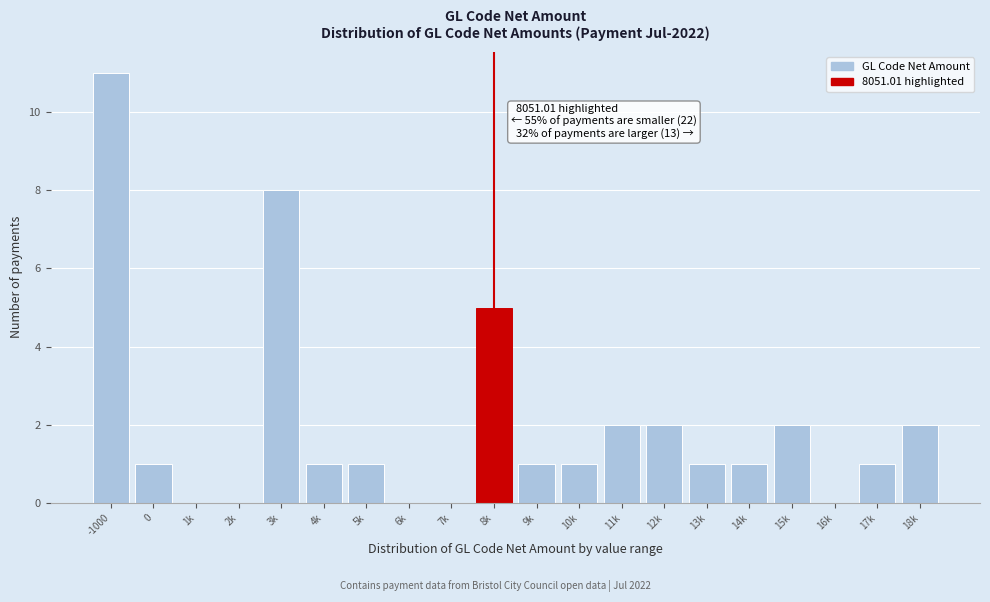

Reading right to left, transcribe all the data shown in this chart.

18k=2	17k=1	16k=0	15k=2	14k=1	13k=1	12k=2	11k=2	10k=1	9k=1	8k=5	7k=0	6k=0	5k=1	4k=1	3k=8	2k=0	1k=0	0=1	-1000=11